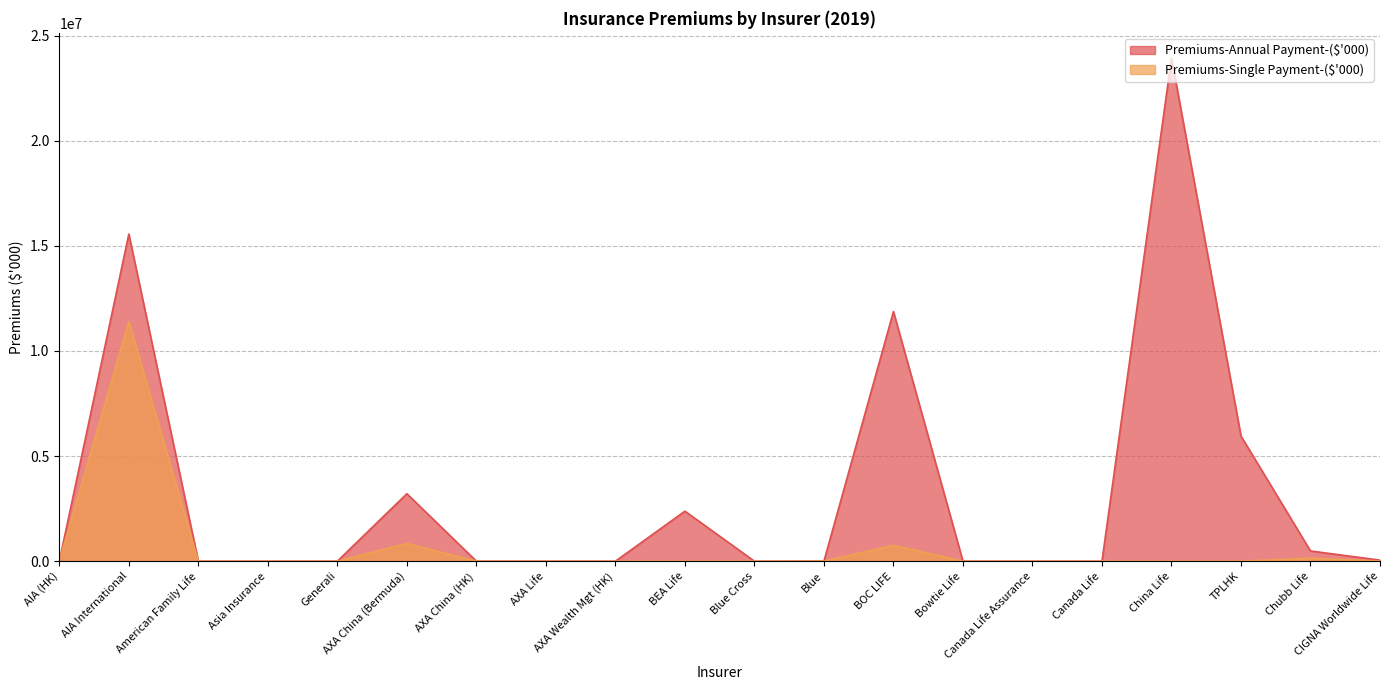

At how many categories does at least one series exceed 21627234?

1